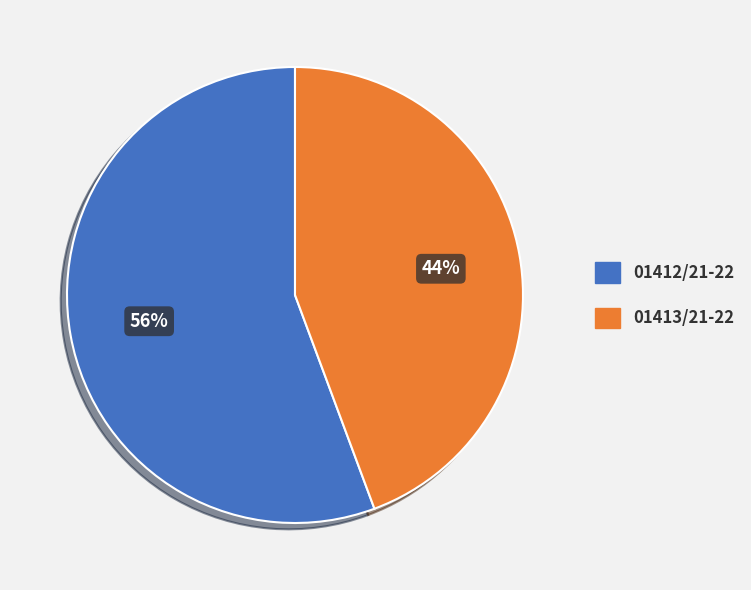

Is the sum of 01413/21-22 and 01412/21-22 greater than half?

Yes